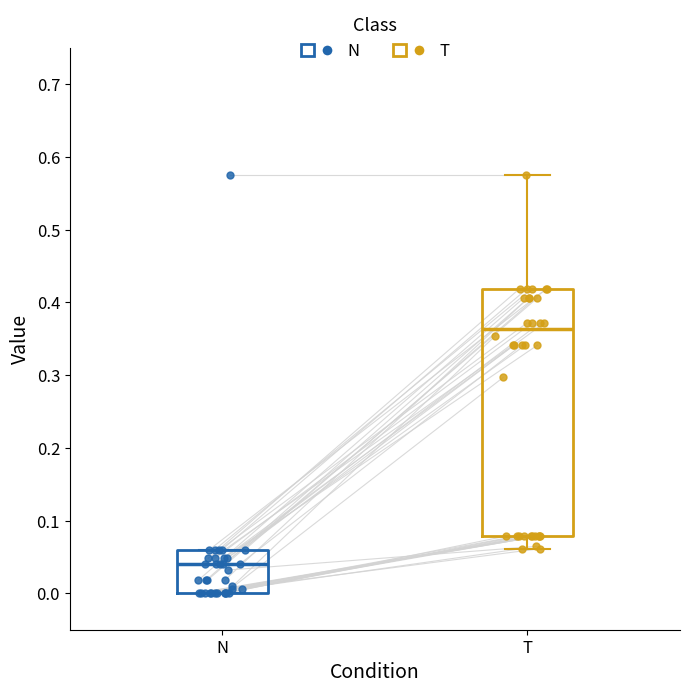

Which box has the highest median line?

T